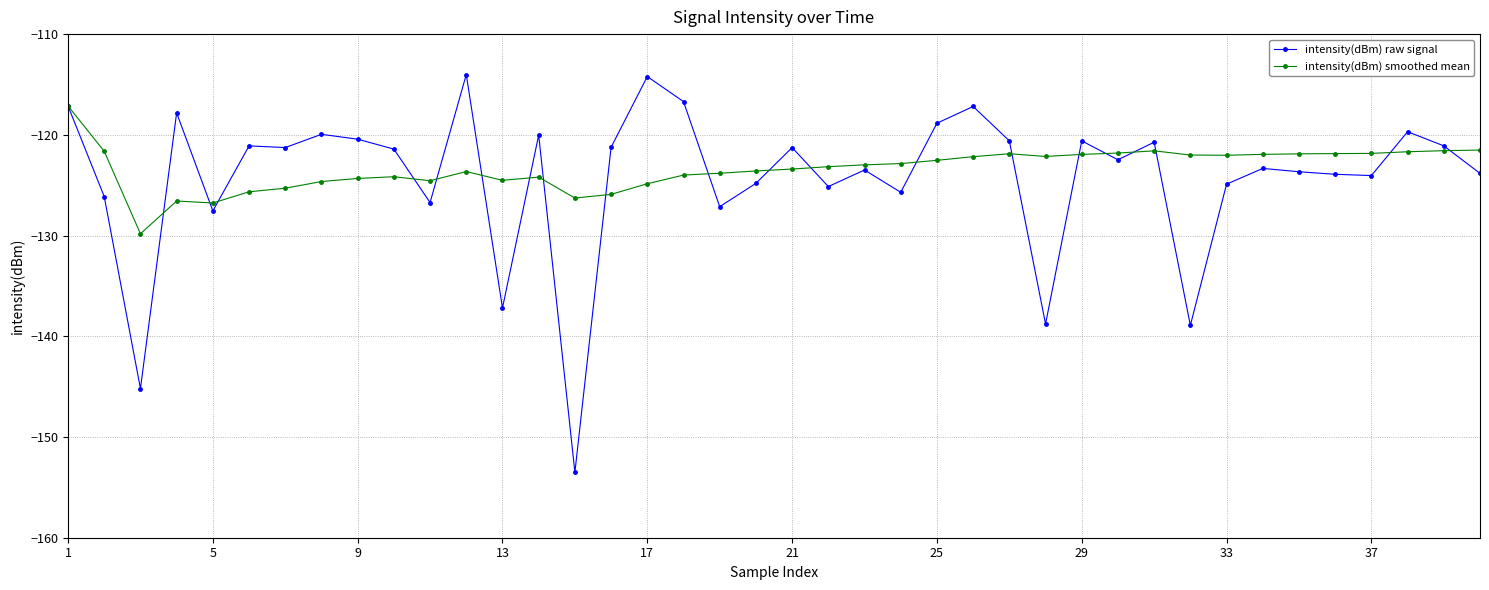

List the series in order of their peak value, highest first.

intensity(dBm) raw signal, intensity(dBm) smoothed mean